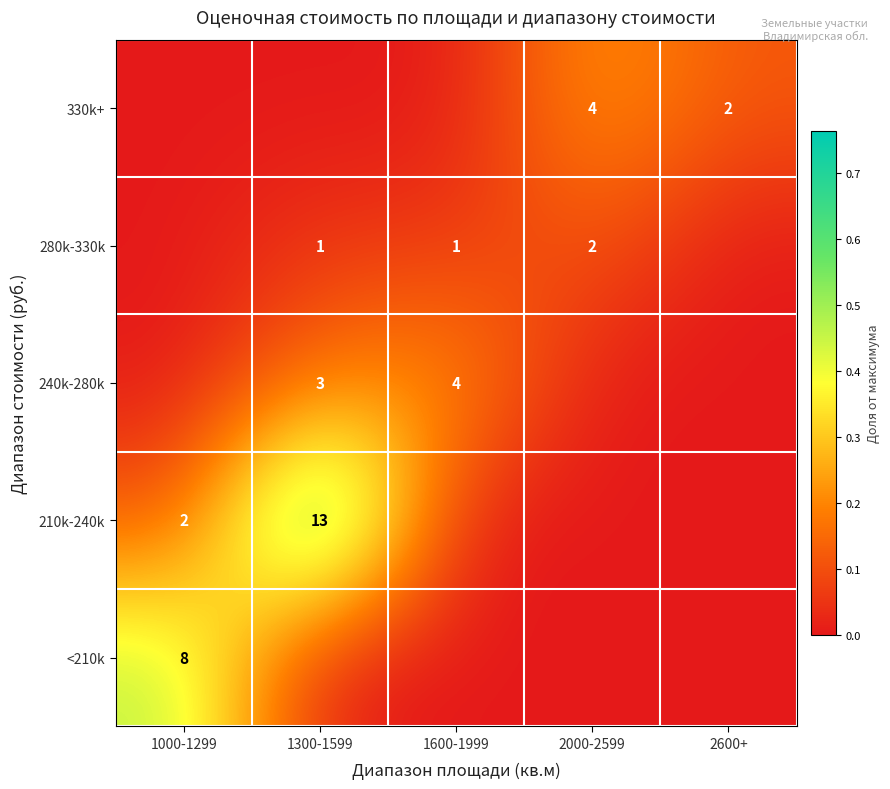

Is the value of 210k-240k at 1300-1599 greater than the value of <210k at 1000-1299?

Yes